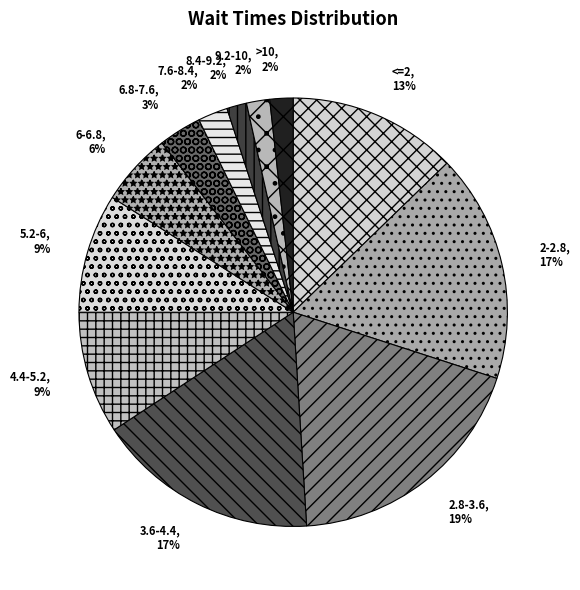

To the nearest percent, what is the difference between the 3.6-4.4 and 5.2-6 slice percentages?

8%